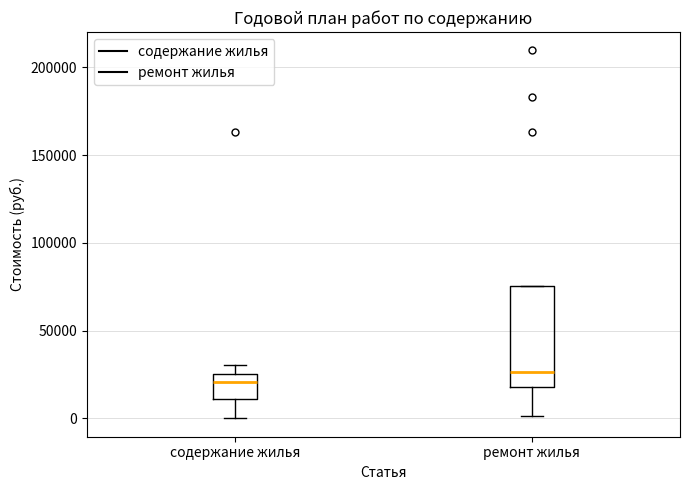

Reading left to right, transcribe this box plot: for each box, give where its median line is, the range the box spans, and where its two whiskers end, as read against the y-axis. The values are not printed on the chart, so give them approximately, as read against the axis.

содержание жилья: median 20000, box 10000 to 25000, whiskers 0 to 30000
ремонт жилья: median 25000, box 20000 to 75000, whiskers 0 to 75000